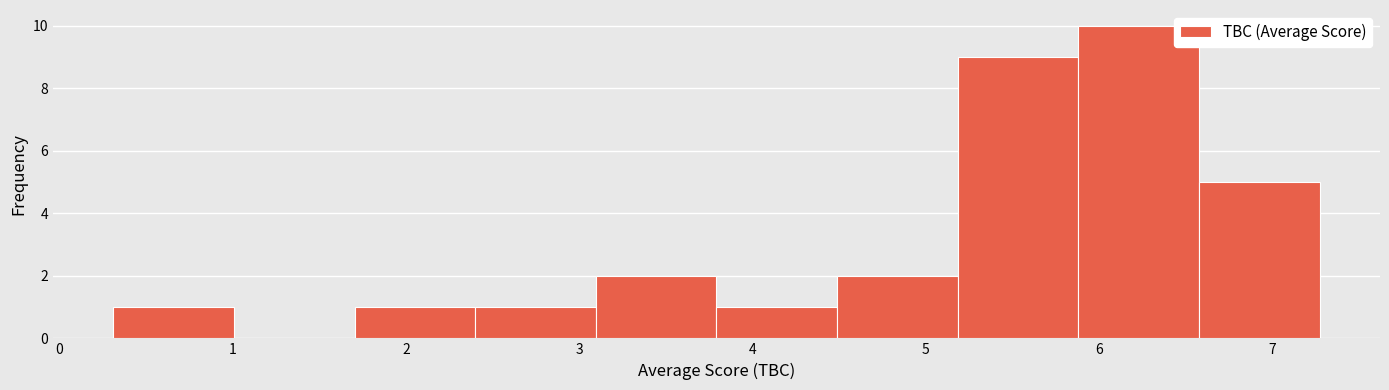

Reading left to right, list every bar in this chart as the range it spans on the x-axis followed by its height. Neither the bar edges nor the heights are printed on the chart, so give them approximately, as read against the axes.

0.3 to 1.0: 1
1.0 to 1.7: 0
1.7 to 2.4: 1
2.4 to 3.1: 1
3.1 to 3.8: 2
3.8 to 4.5: 1
4.5 to 5.2: 2
5.2 to 5.9: 9
5.9 to 6.6: 10
6.6 to 7.3: 5